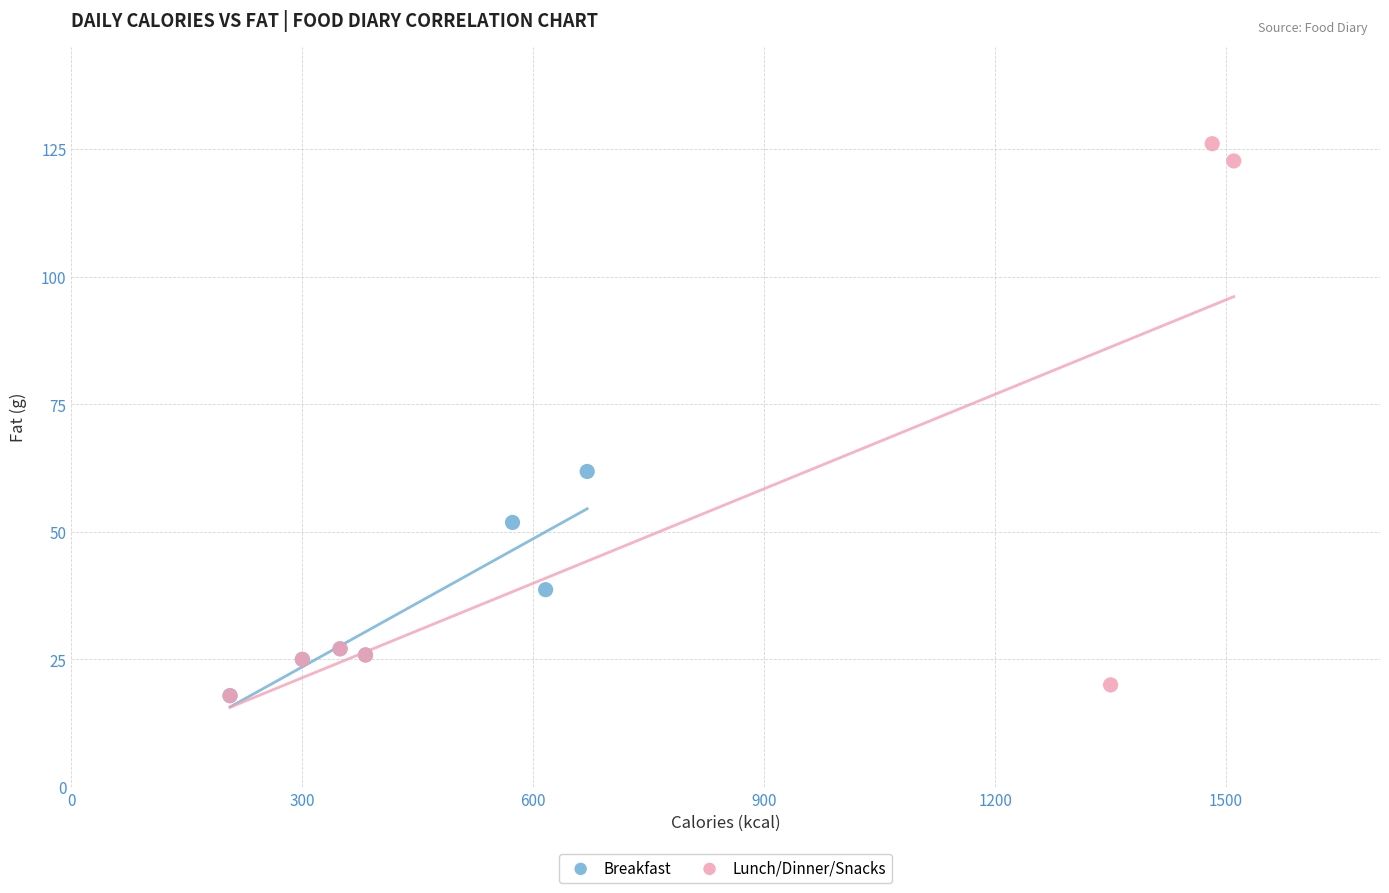

Which series has the widest spread of Y values?

Lunch/Dinner/Snacks